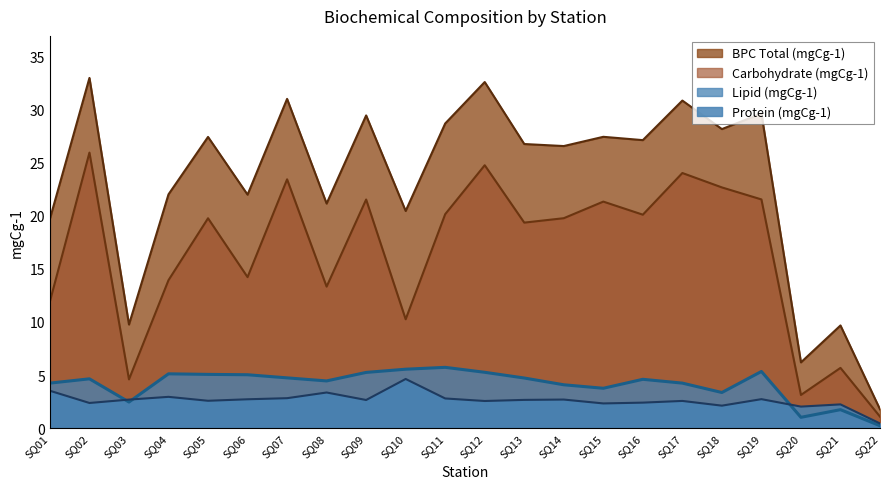

True or false: Protein (mgCg-1) has a value of 2.3 at SQ15.

True